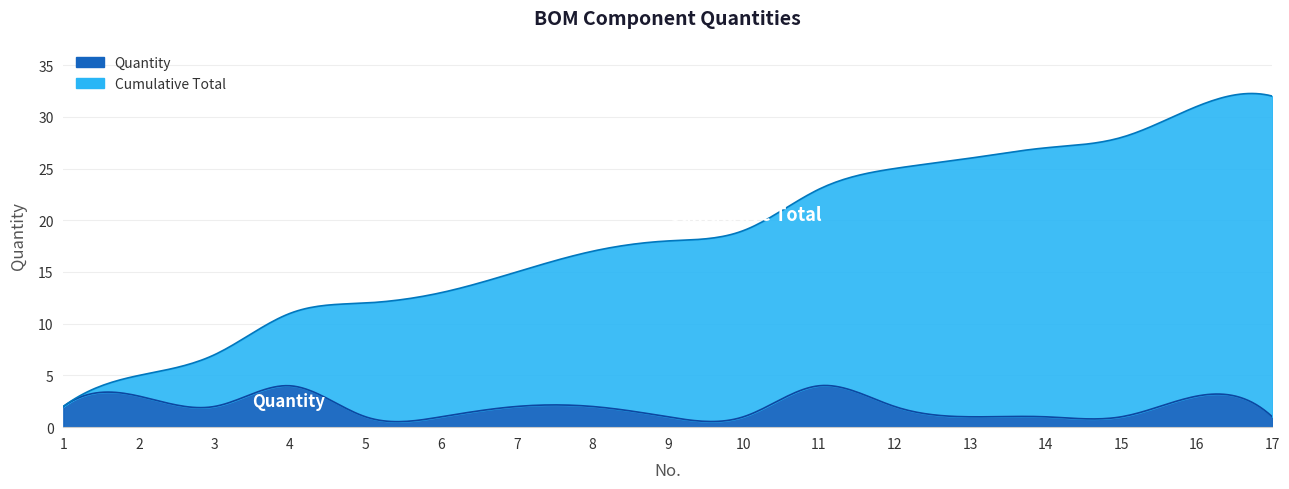

Which series has the largest range (max minus min)?

Cumulative